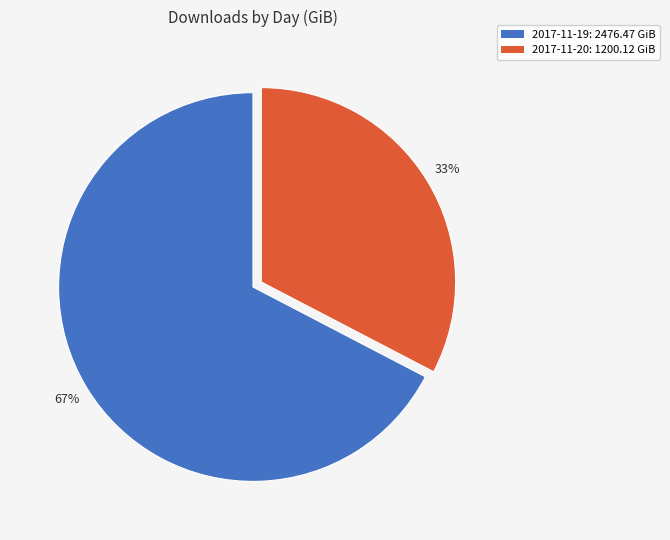

To the nearest percent, what is the average slice percentage?

50%